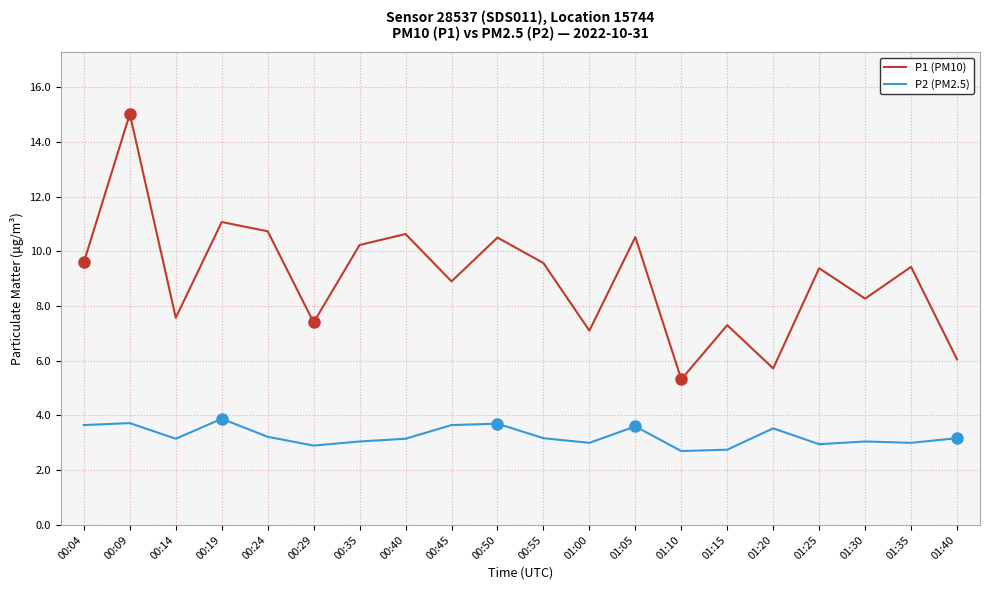

At how many categories does at least one series exceed 14?

1